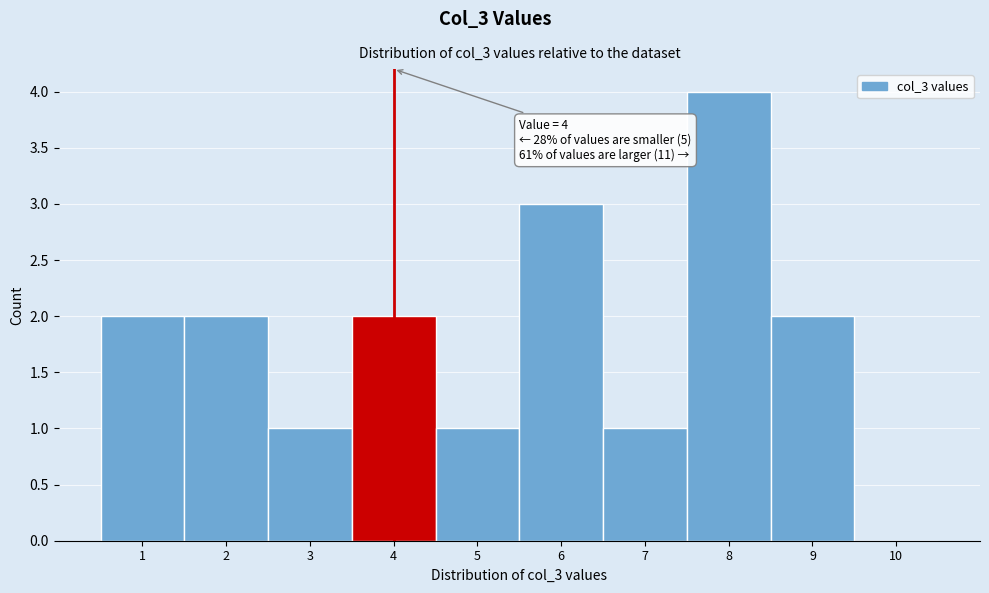

Which range on the x-axis has the tallest bar?

7.5 to 8.5